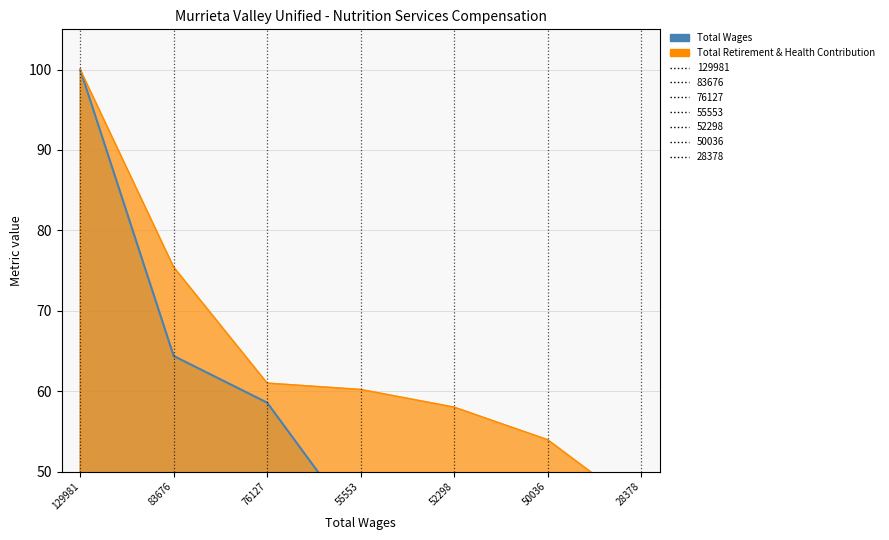

Which series has the largest total across all categories?

Total Retirement & Health Contribution